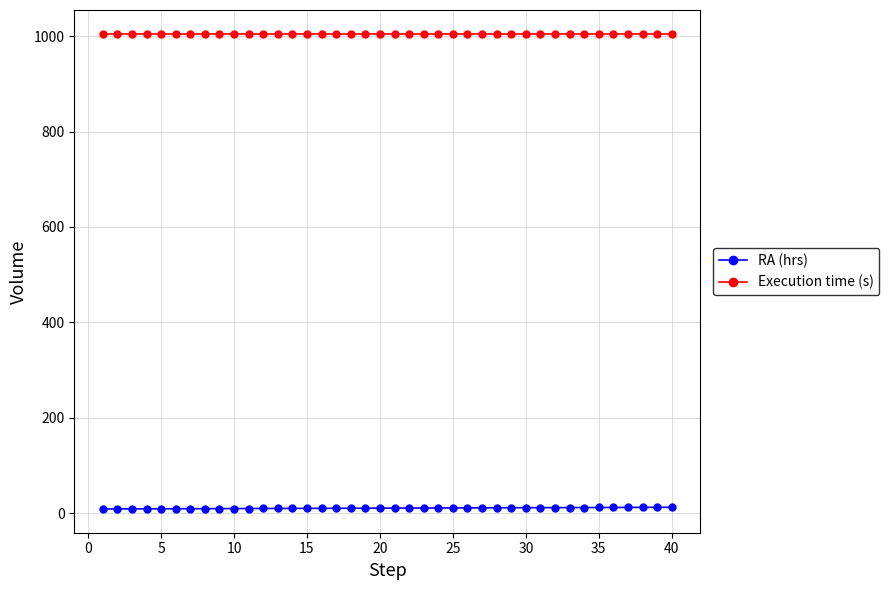

What is the value of the Execution time (s) point at the 4th from the left?

1005.0